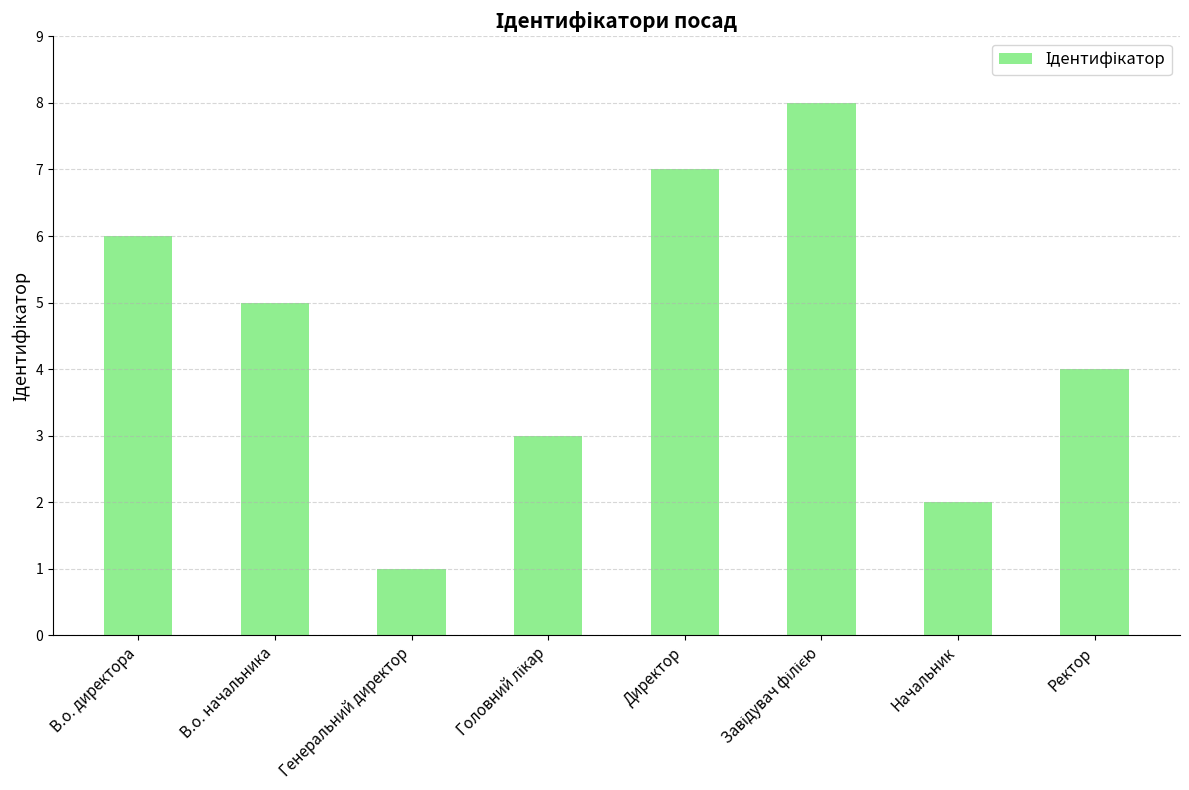

Does the chart contain any negative values?

No